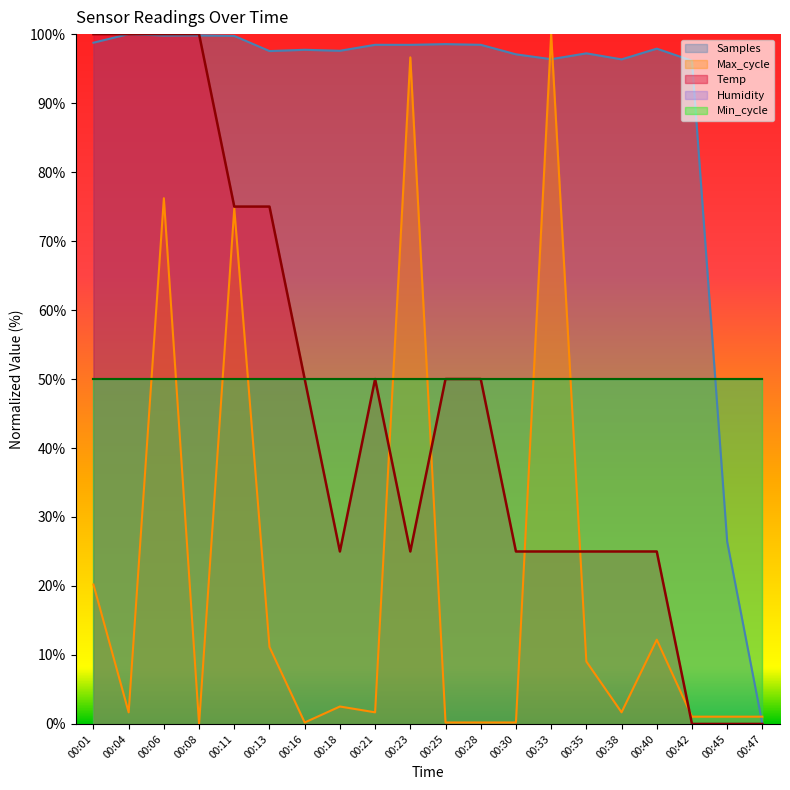

What is the average value of the Temp series?

46.2